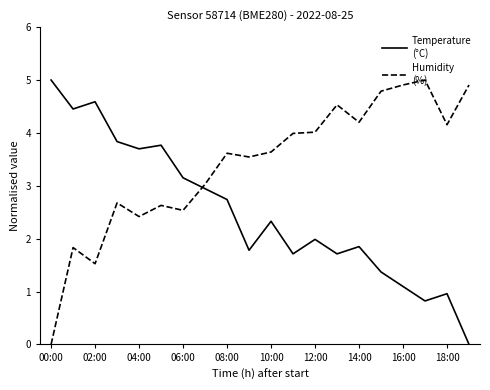

What is the greatest value displayed?

5.0